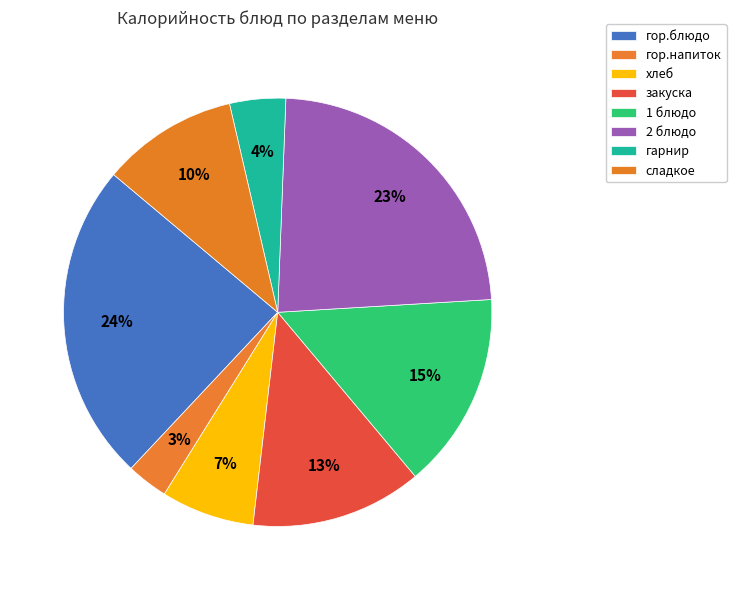

To the nearest percent, what is the combined percentage of закуска and гор.напиток?

16%